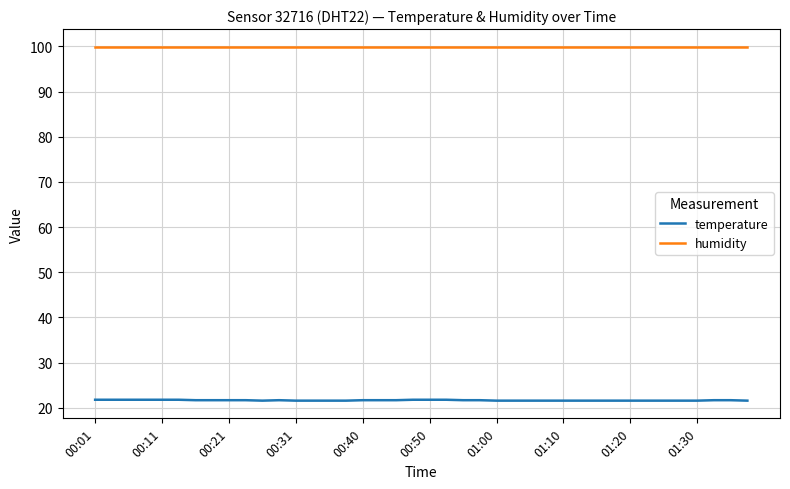

Which series has the widest spread of values?

temperature